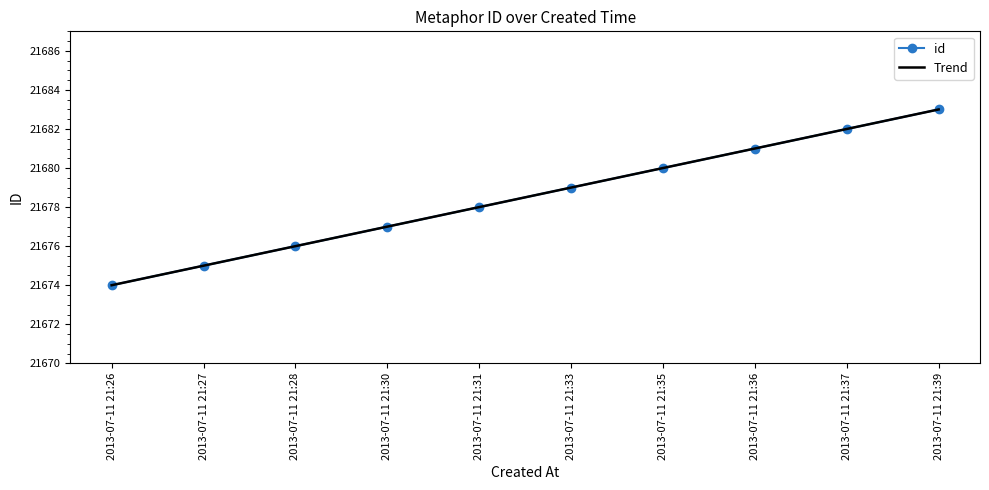

Count the number of categories in the chart.

10